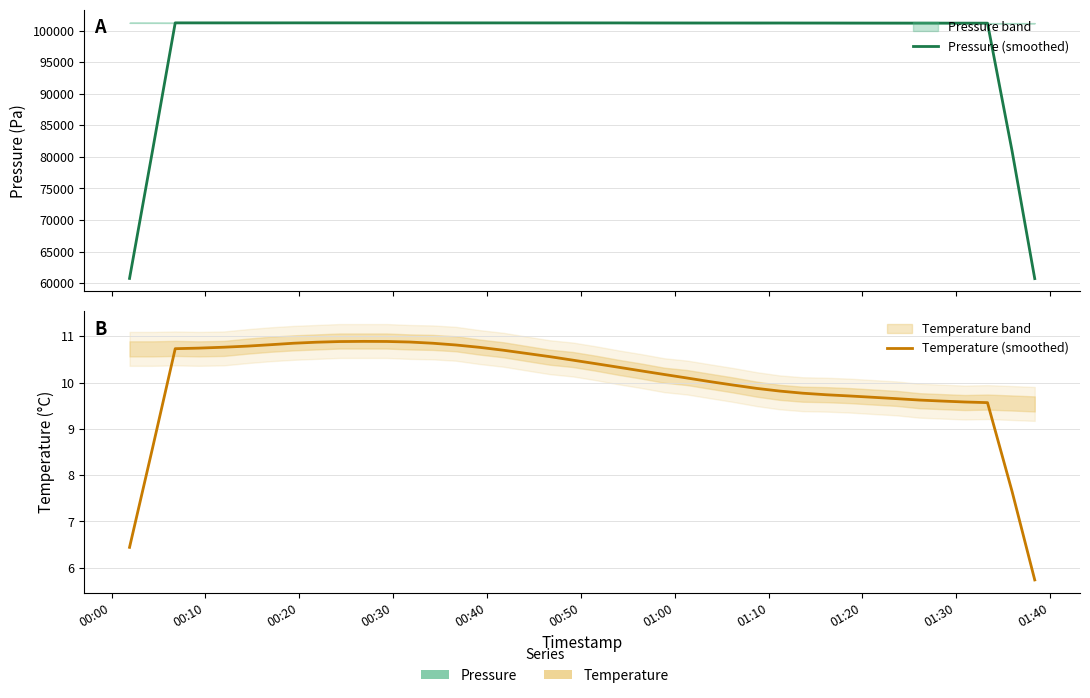

Rank the series by their average value, from highest to lowest.

Pressure (smoothed), Temperature (smoothed)